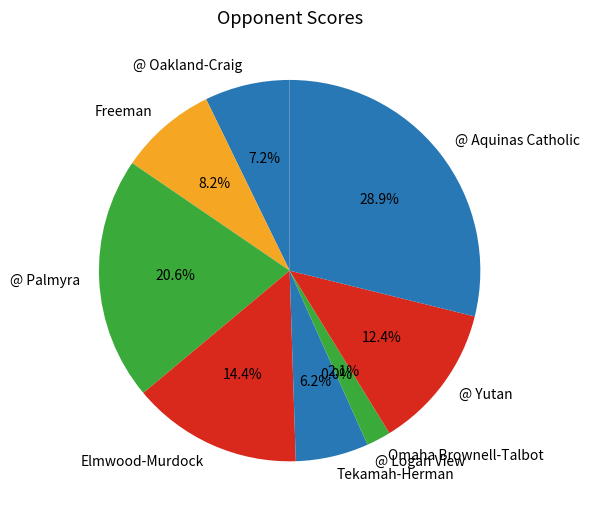

What percentage do @ Yutan and Freeman together represent?

20.6%